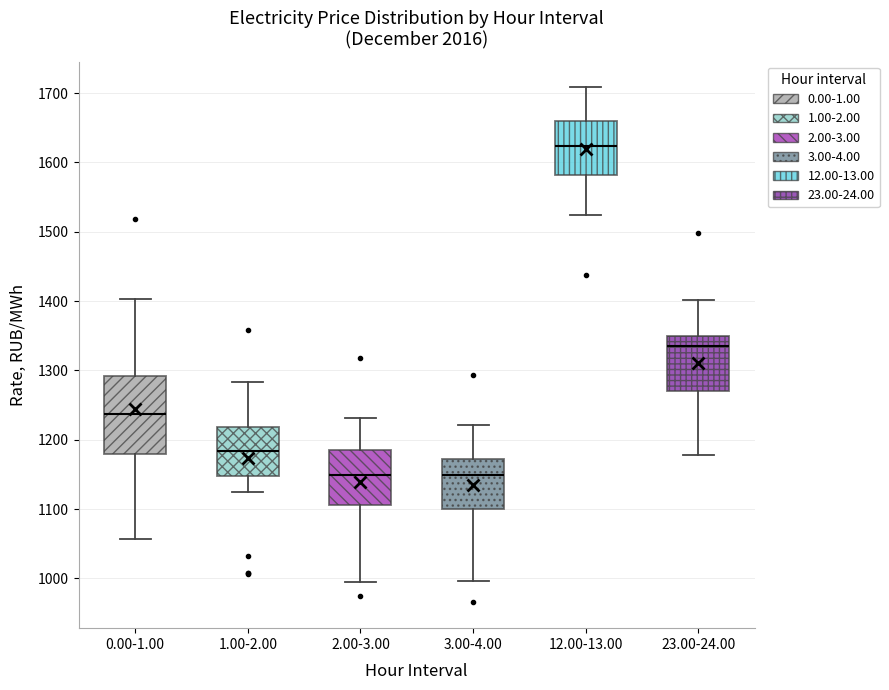

Which box has the highest median line?

12.00-13.00